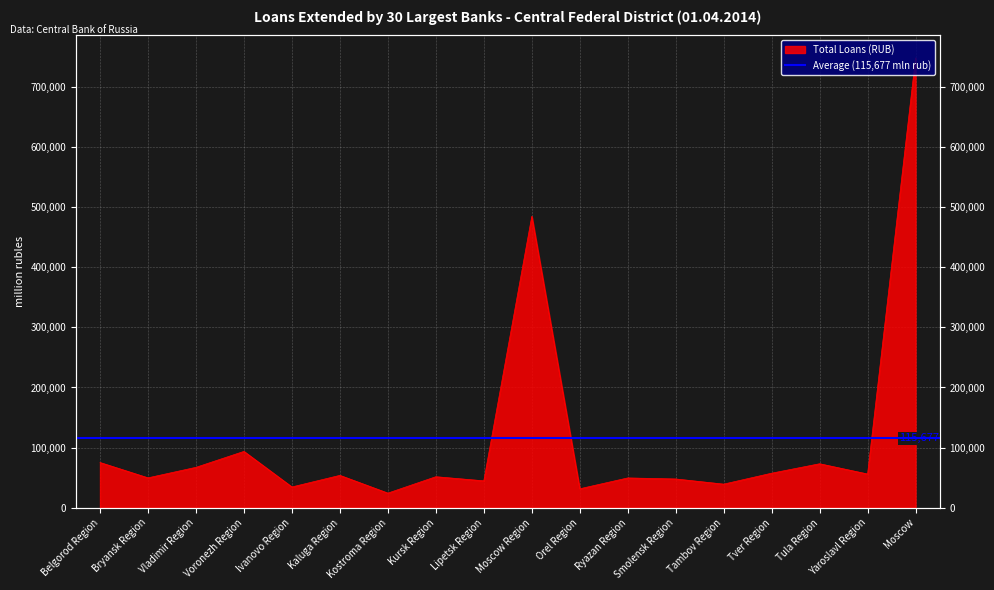

The value at Bryansk Region is 21339. True or false?

False